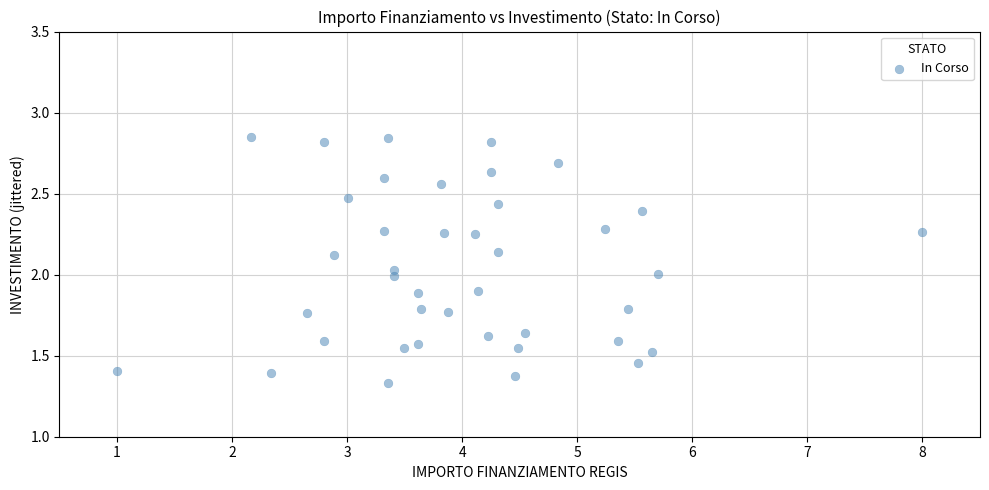

What is the range of X values (max minus min)?

7.0